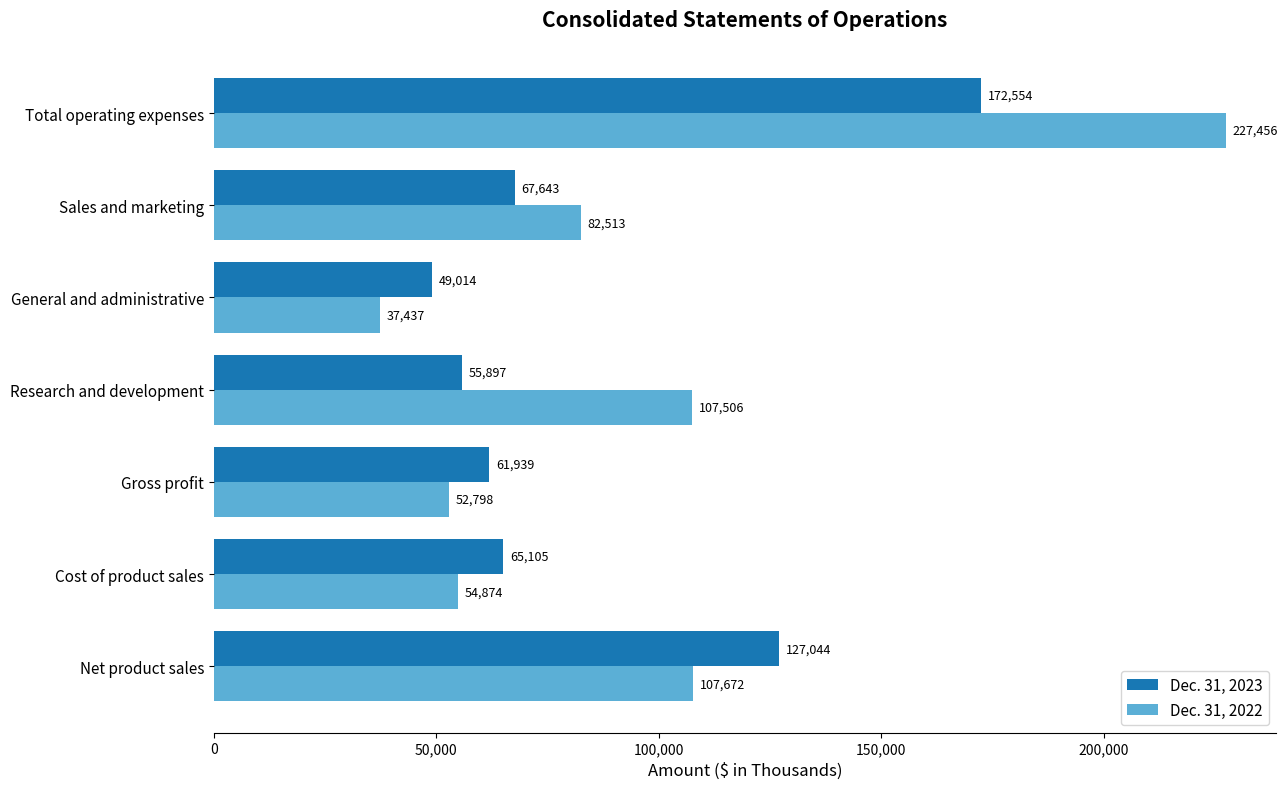

What is the sum of all Dec. 31, 2022 values?

670256